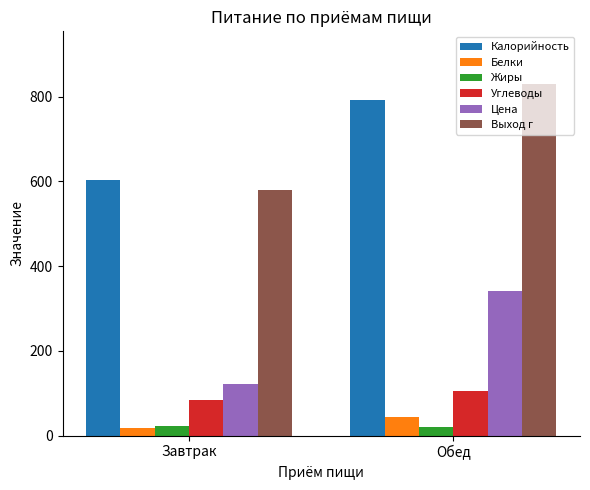

How many data points in Жиры are less than 22?

1